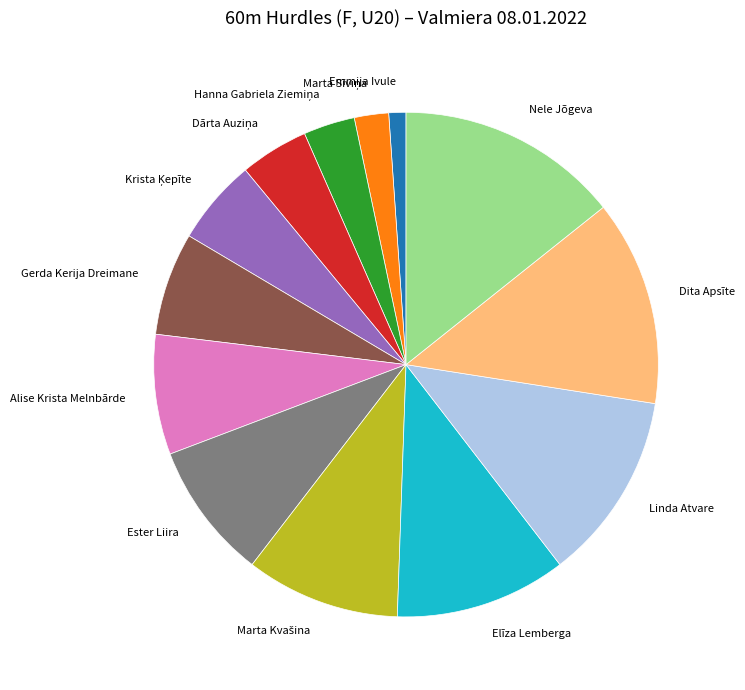

Count the number of slices in the pie.

13